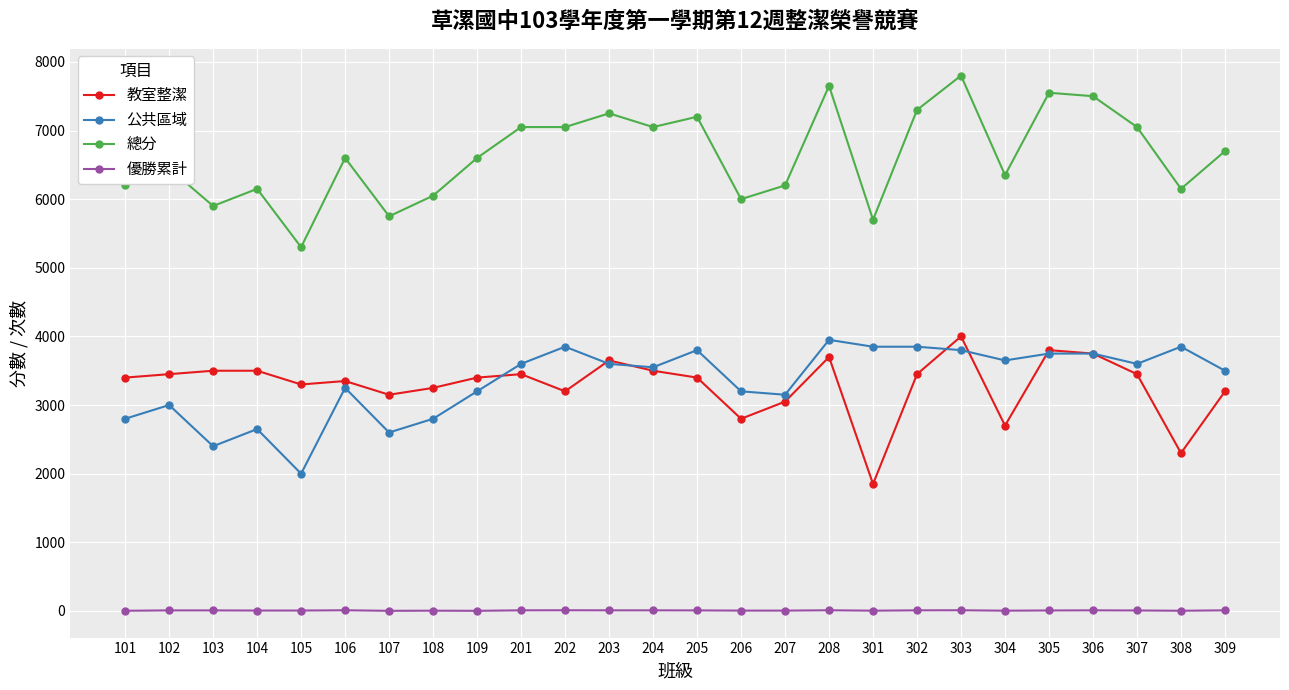

True or false: 總分 has more than 2 points higher than both neighbors.

True